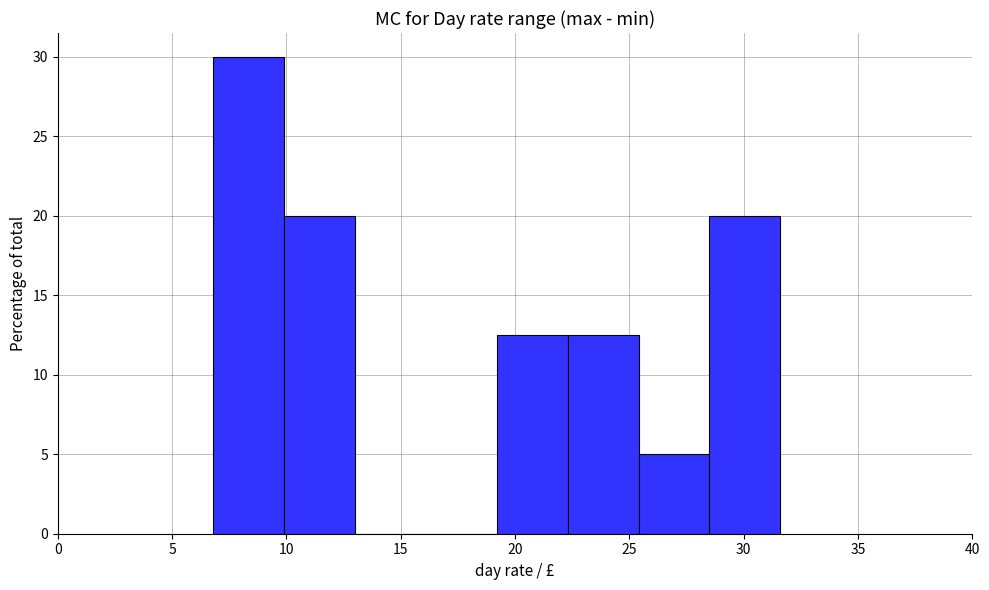

Reading left to right, transcribe this chart: for each bar, give the range it covers on the x-axis and its height. Neither the bar edges nor the heights are printed on the chart, so give them approximately, as read against the axes.

6.8 to 9.9: 30.0
9.9 to 13.0: 20.0
13.0 to 16.1: 0
16.1 to 19.2: 0
19.2 to 22.3: 12.5
22.3 to 25.4: 12.5
25.4 to 28.5: 5.0
28.5 to 31.6: 20.0